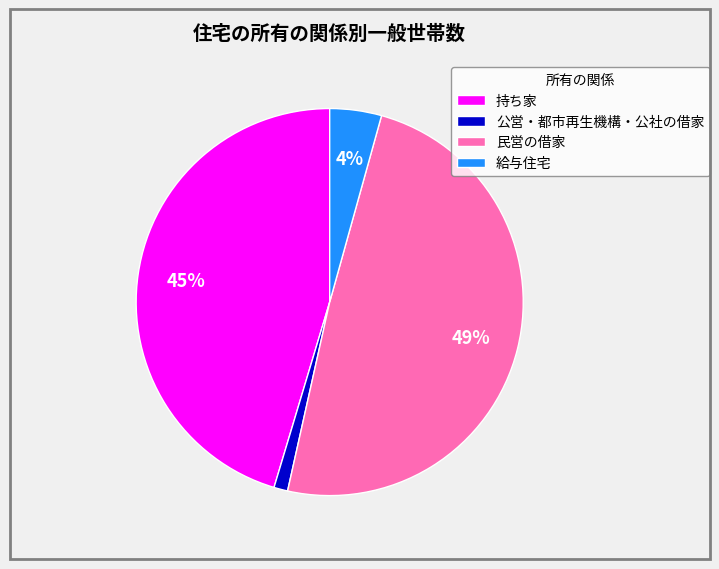

Is it true that 給与住宅 is 4% of the pie?

True